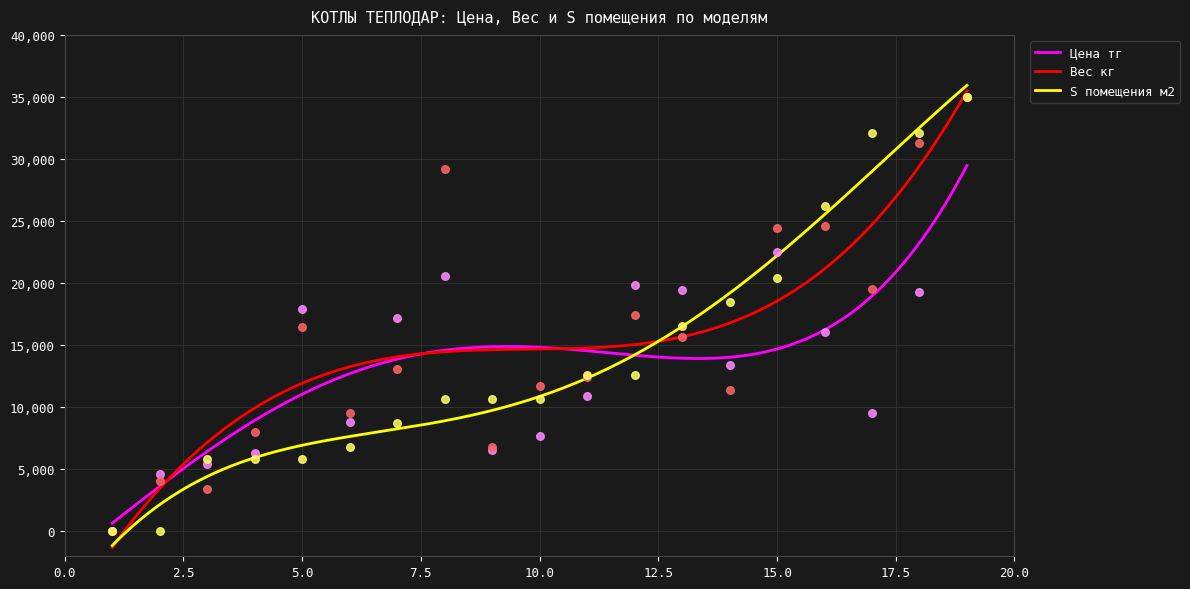

At how many categories does at least one series exceed 23601?

6